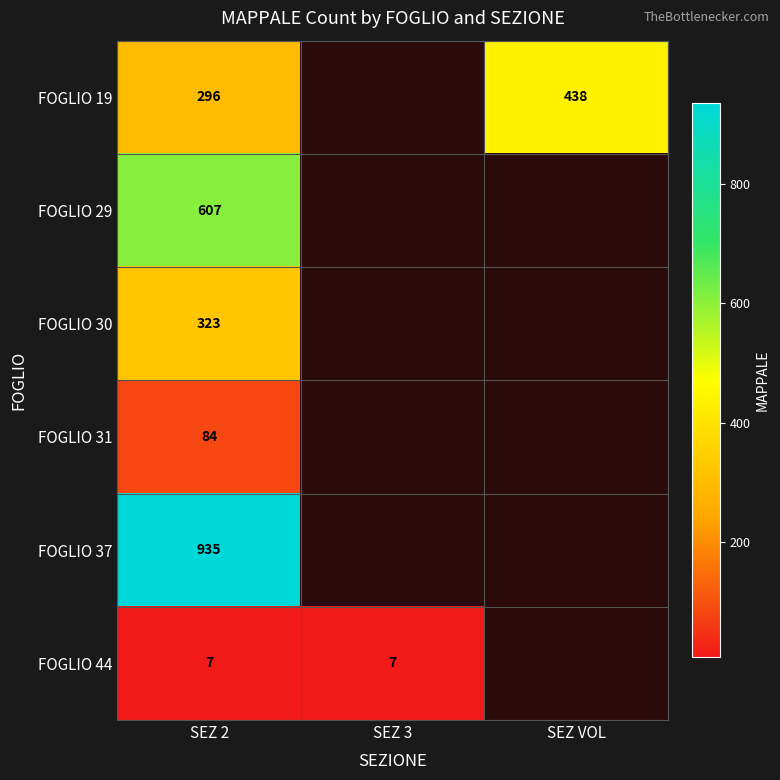

True or false: FOGLIO 44 has a value of 10 at SEZ 2.

False